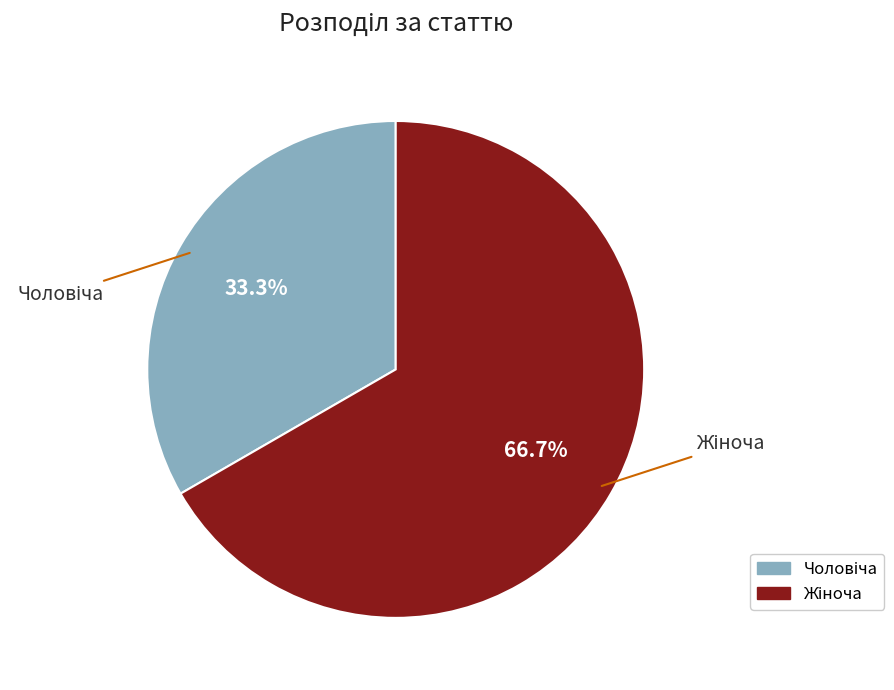

Does any single category account for the majority?

Yes